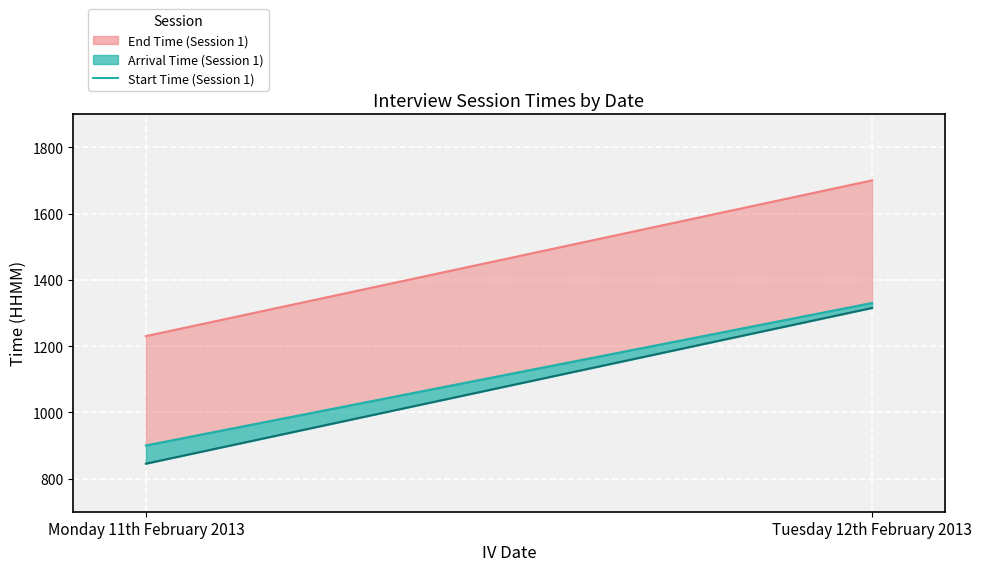

What is the difference between the values at Tuesday 12th February 2013 and Monday 11th February 2013?

430